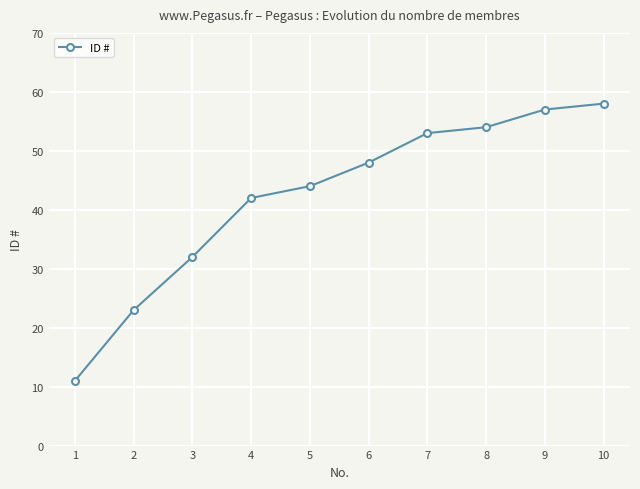

At which category does the chart reach its peak across all series?

10